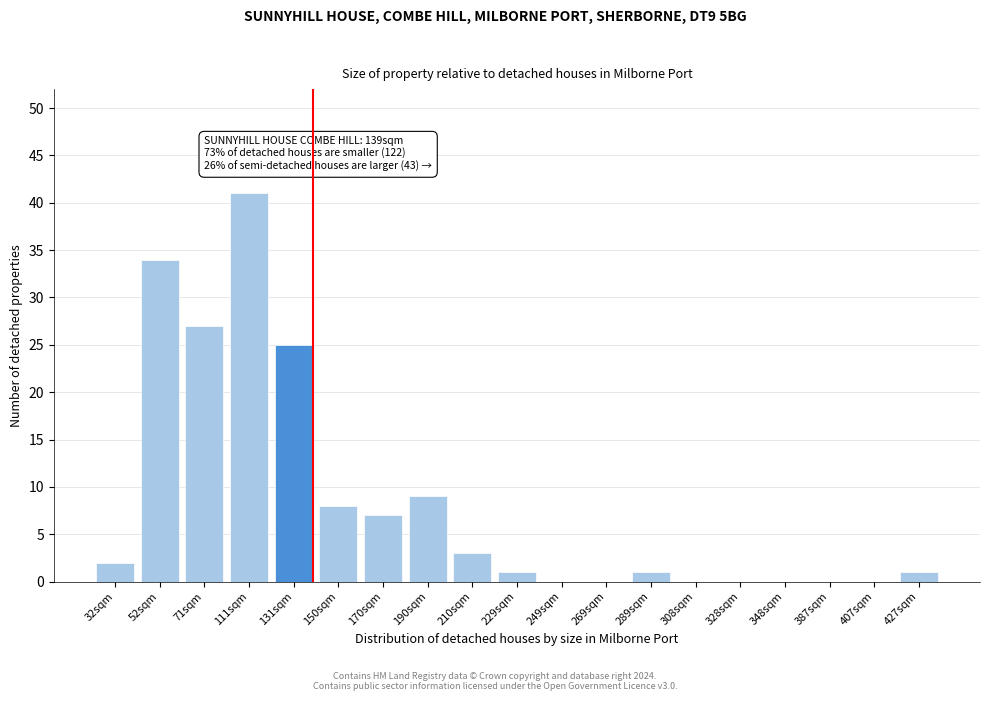

Reading right to left, what are all the values shown in this chart?

427sqm=1	407sqm=0	387sqm=0	348sqm=0	328sqm=0	308sqm=0	289sqm=1	269sqm=0	249sqm=0	229sqm=1	210sqm=3	190sqm=9	170sqm=7	150sqm=8	131sqm=25	111sqm=41	71sqm=27	52sqm=34	32sqm=2